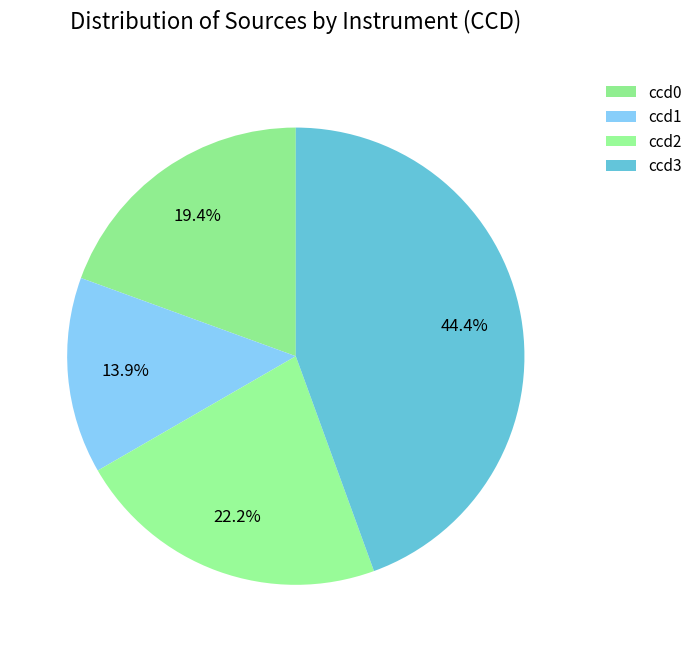

To the nearest percent, what portion does ccd2 represent?

22%